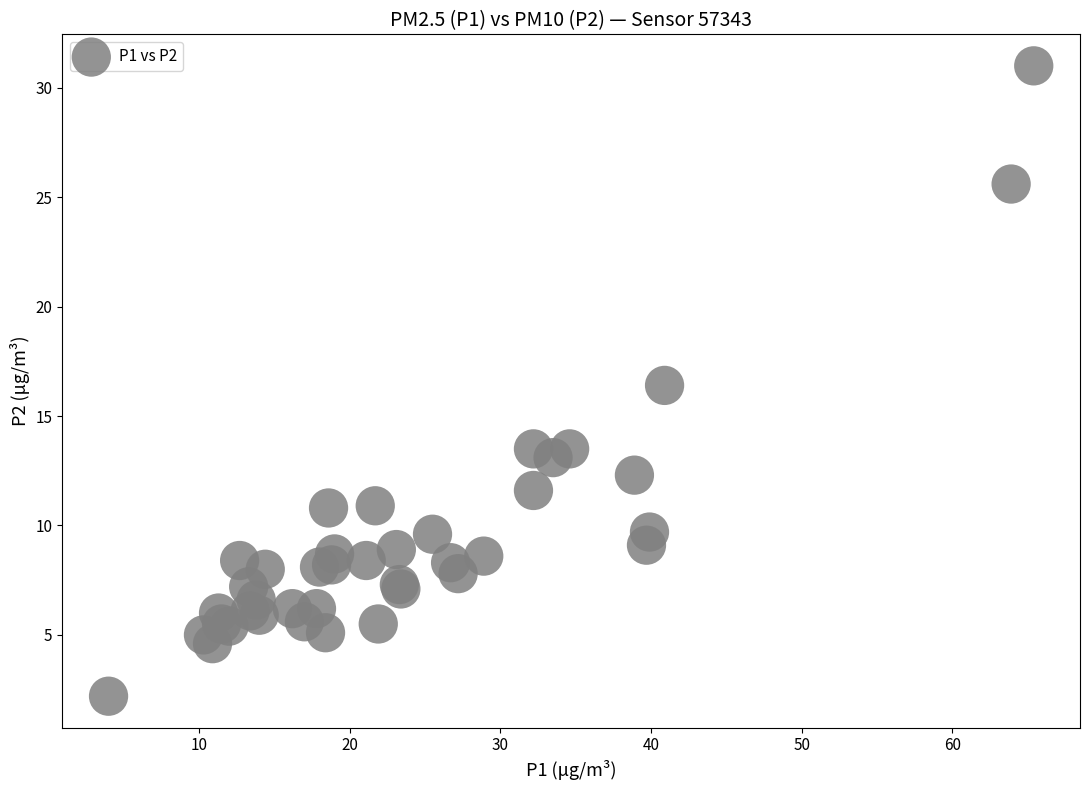

What Y value in the scatter plot is closest to 16?

16.4